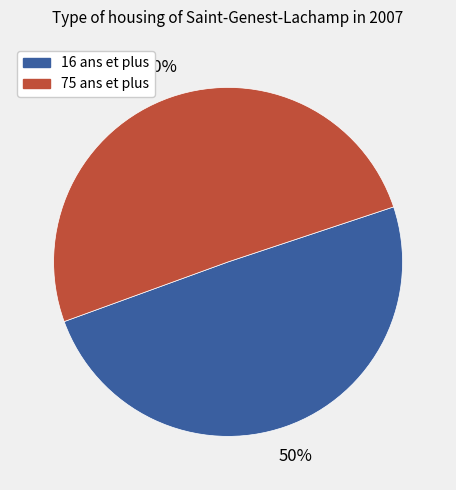

What percentage is the 75 ans et plus slice, to the nearest percent?

50%